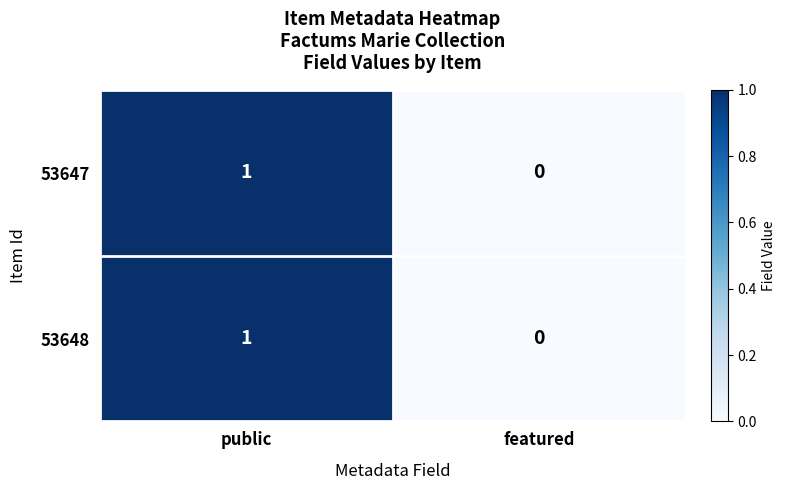

List the labels in order of 53648 value, smallest first.

featured, public